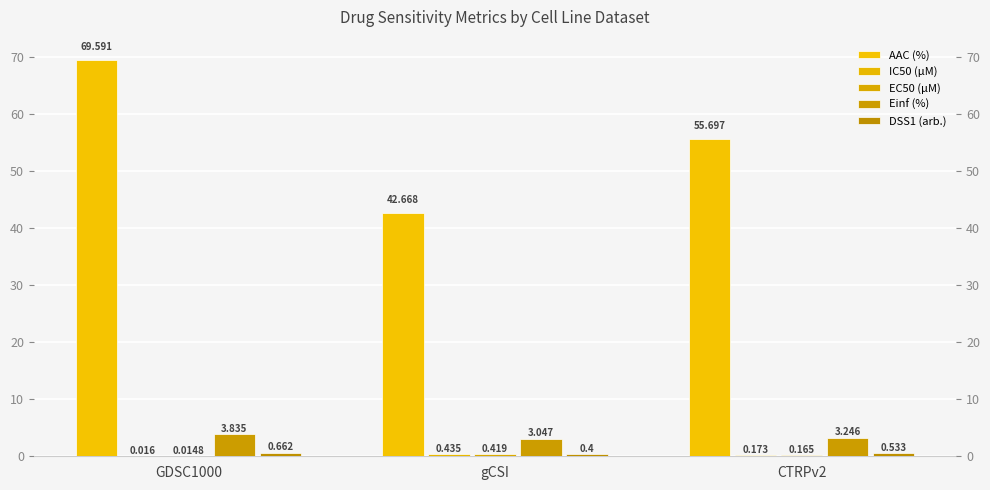

Is it true that IC50 (µM) equals 0.0 at GDSC1000?

True